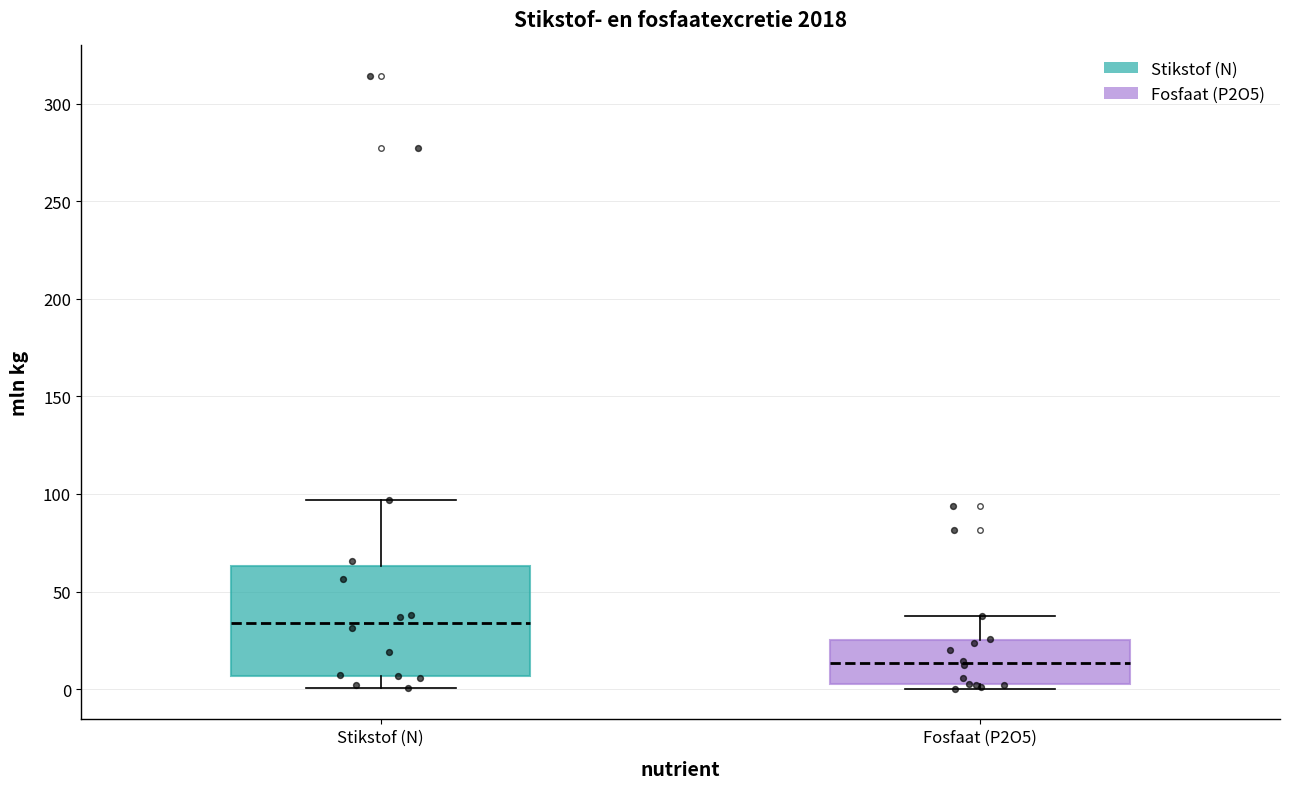

Where does the upper whisker of the box for Stikstof (N) end on the y-axis? The values are not printed on the chart, so give them approximately, as read against the axis.

95